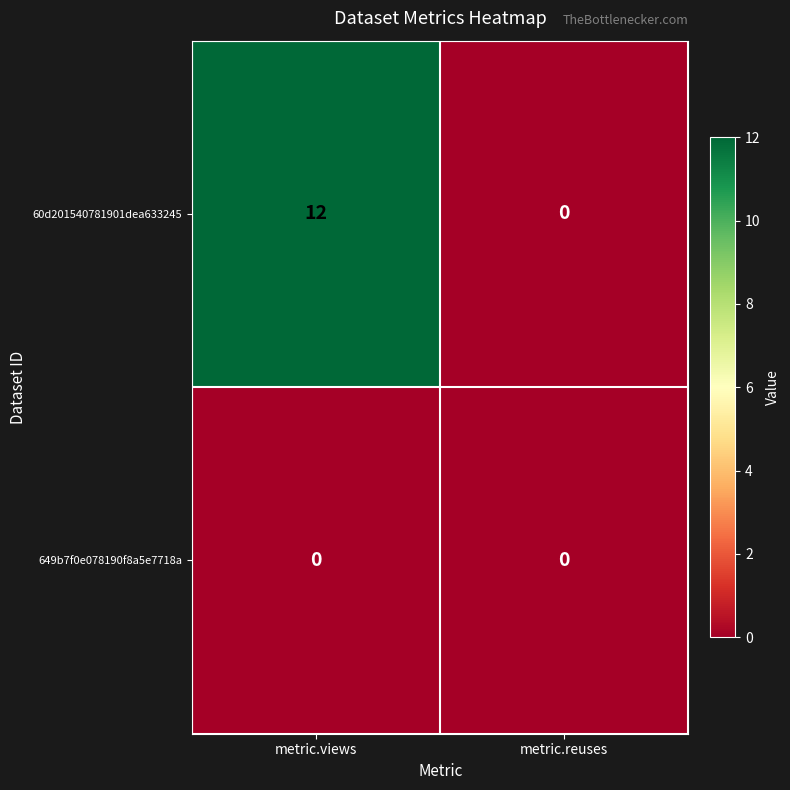

What is the difference between the maximum and minimum values in the 60d201540781901dea633245 series?

12